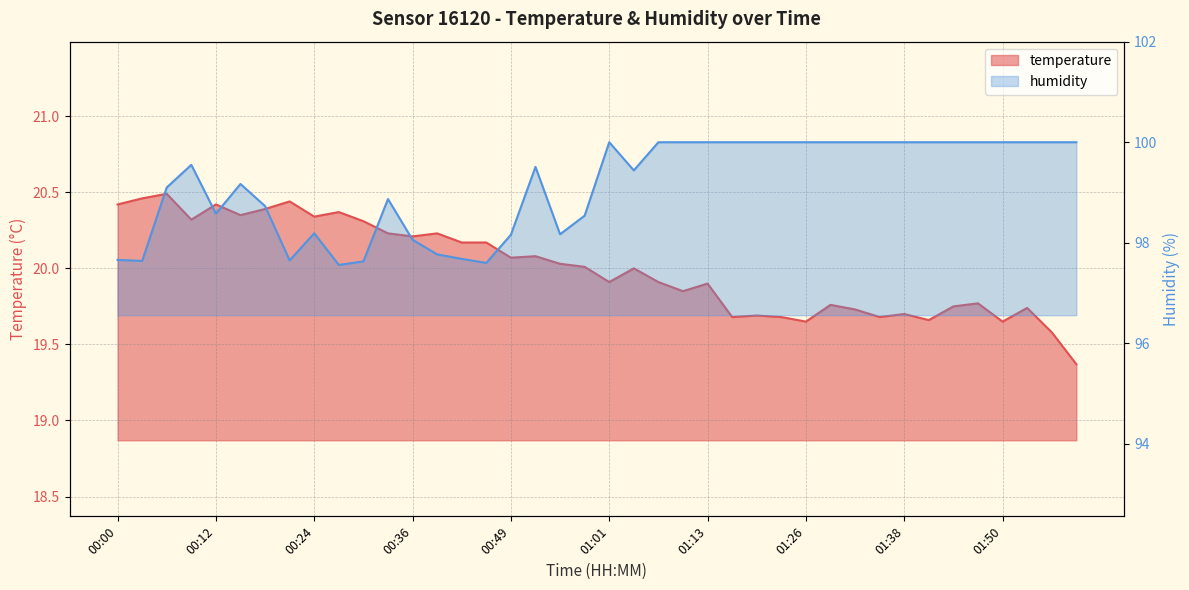

What is the total value across all series at 00:33?

119.1